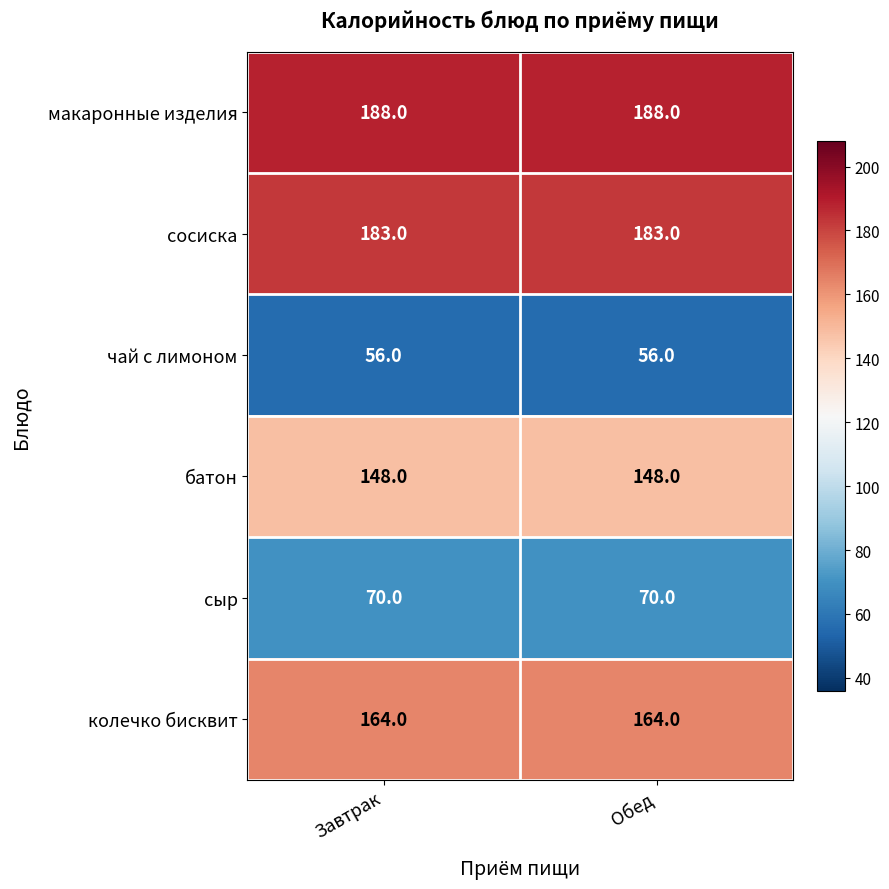

What is the difference between the highest and lowest values at Завтрак?

132